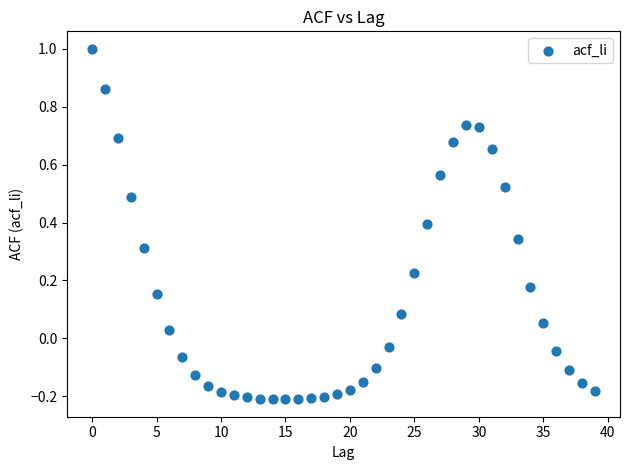

What is the range of Y values (max minus min)?

1.2